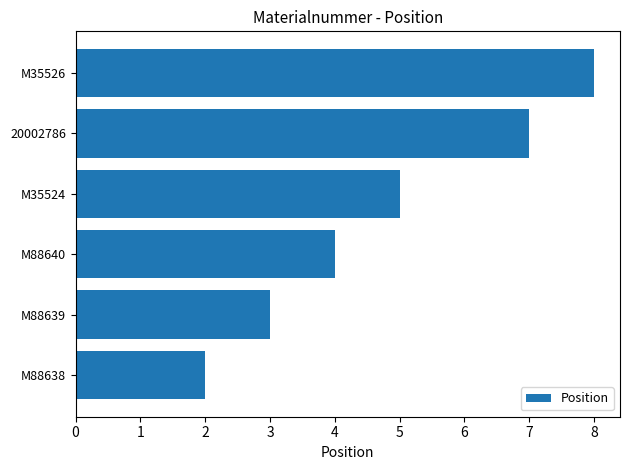

How many values are below 5?

3